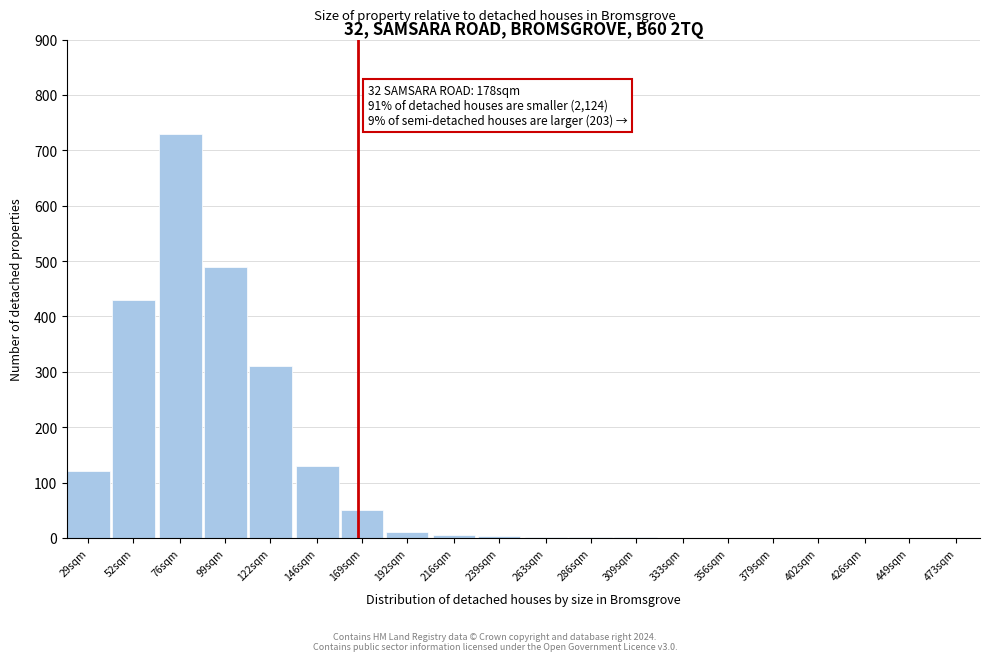

At which category does the chart reach its peak across all series?

76sqm